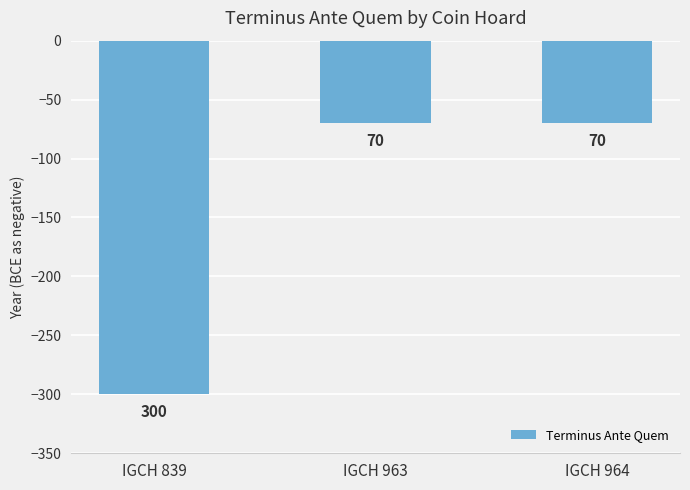

What is the value of the 1st bar from the left?

-300